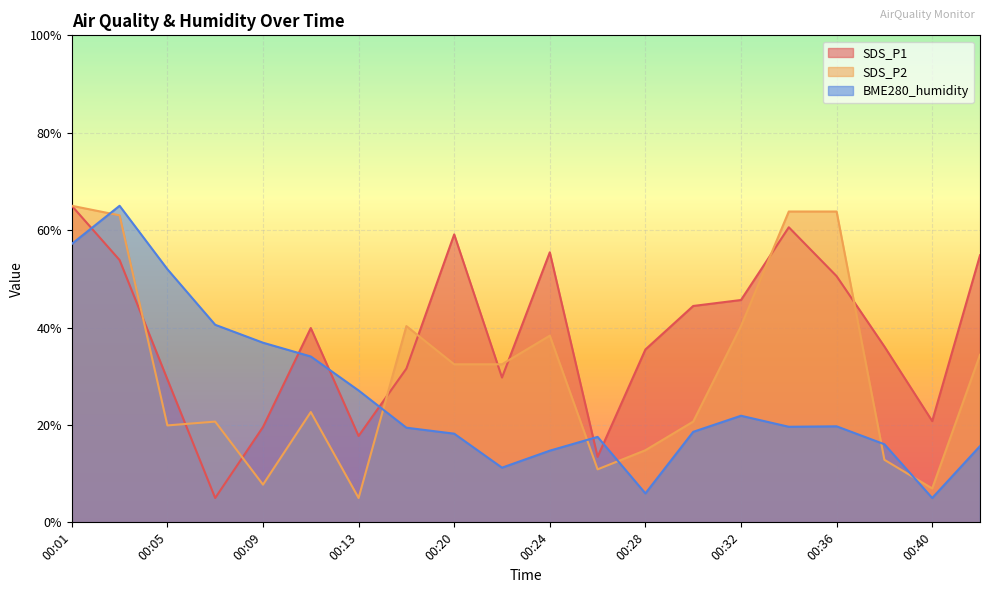

Does the chart display data point markers on the line(s)?

No